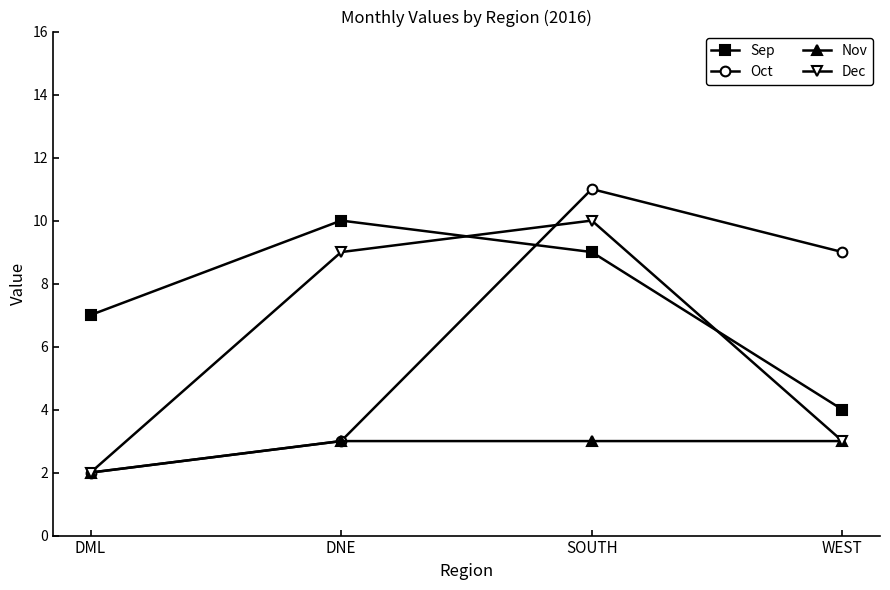

What is the difference between the highest and lowest values at DML?

5